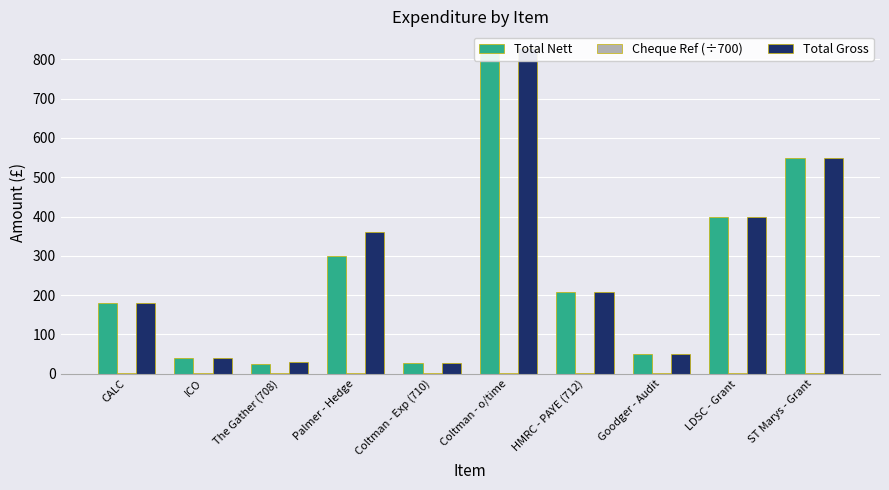

At which label does Total Nett reach its minimum?

The Gather (708)